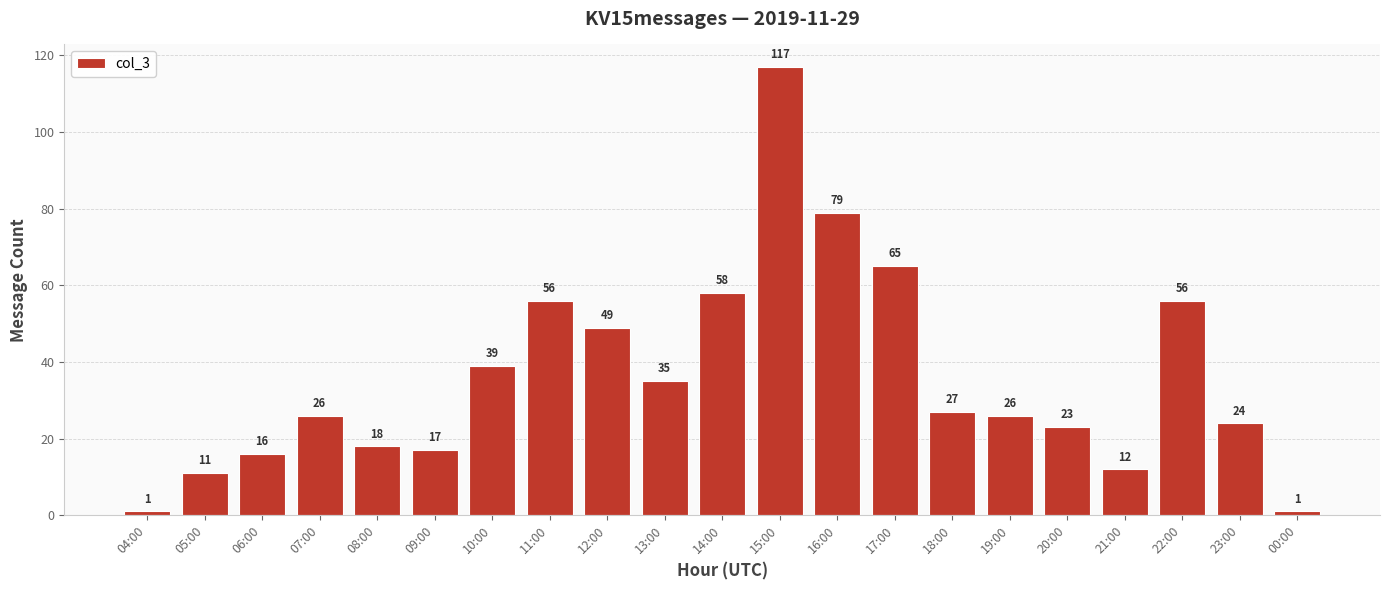

What is the greatest value displayed?

117